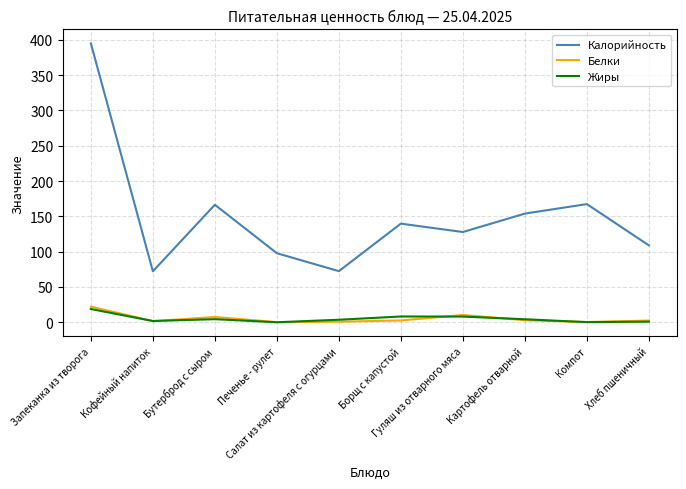

Which category has the highest value in the Белки series?

Запеканка из творога